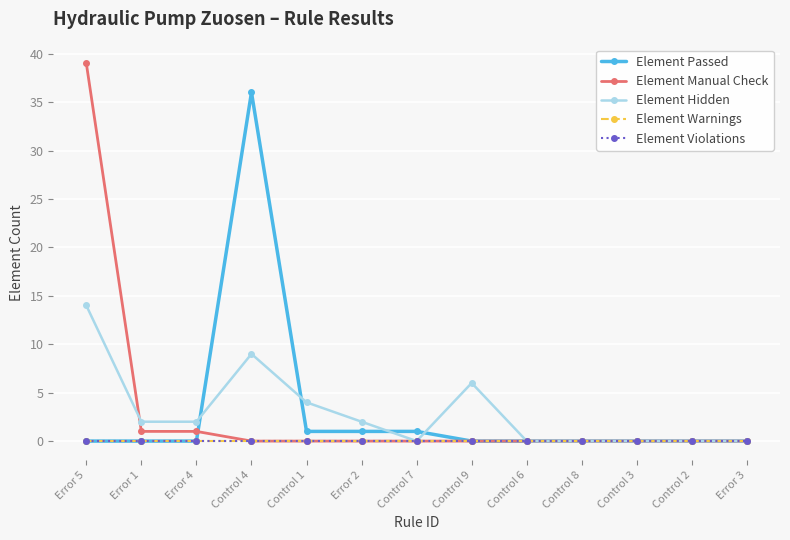

Reading left to right, list all the values displayed in this chart.

Element Passed: Error 5=0	Error 1=0	Error 4=0	Control 4=36	Control 1=1	Error 2=1	Control 7=1	Control 9=0	Control 6=0	Control 8=0	Control 3=0	Control 2=0	Error 3=0
Element Manual Check: Error 5=39	Error 1=1	Error 4=1	Control 4=0	Control 1=0	Error 2=0	Control 7=0	Control 9=0	Control 6=0	Control 8=0	Control 3=0	Control 2=0	Error 3=0
Element Hidden: Error 5=14	Error 1=2	Error 4=2	Control 4=9	Control 1=4	Error 2=2	Control 7=0	Control 9=6	Control 6=0	Control 8=0	Control 3=0	Control 2=0	Error 3=0
Element Warnings: Error 5=0	Error 1=0	Error 4=0	Control 4=0	Control 1=0	Error 2=0	Control 7=0	Control 9=0	Control 6=0	Control 8=0	Control 3=0	Control 2=0	Error 3=0
Element Violations: Error 5=0	Error 1=0	Error 4=0	Control 4=0	Control 1=0	Error 2=0	Control 7=0	Control 9=0	Control 6=0	Control 8=0	Control 3=0	Control 2=0	Error 3=0